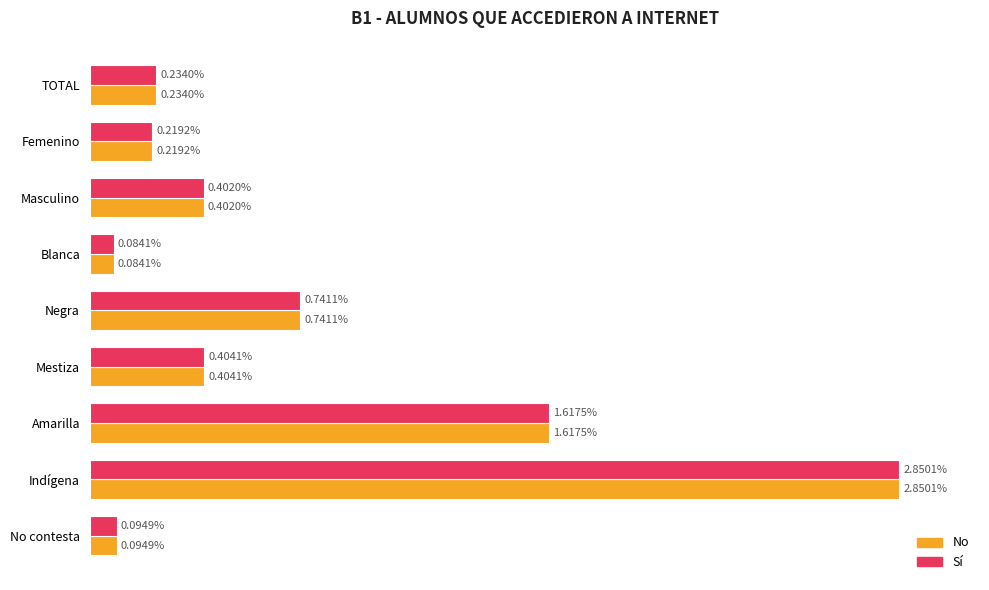

What are all the series names shown in the legend?

No, Sí